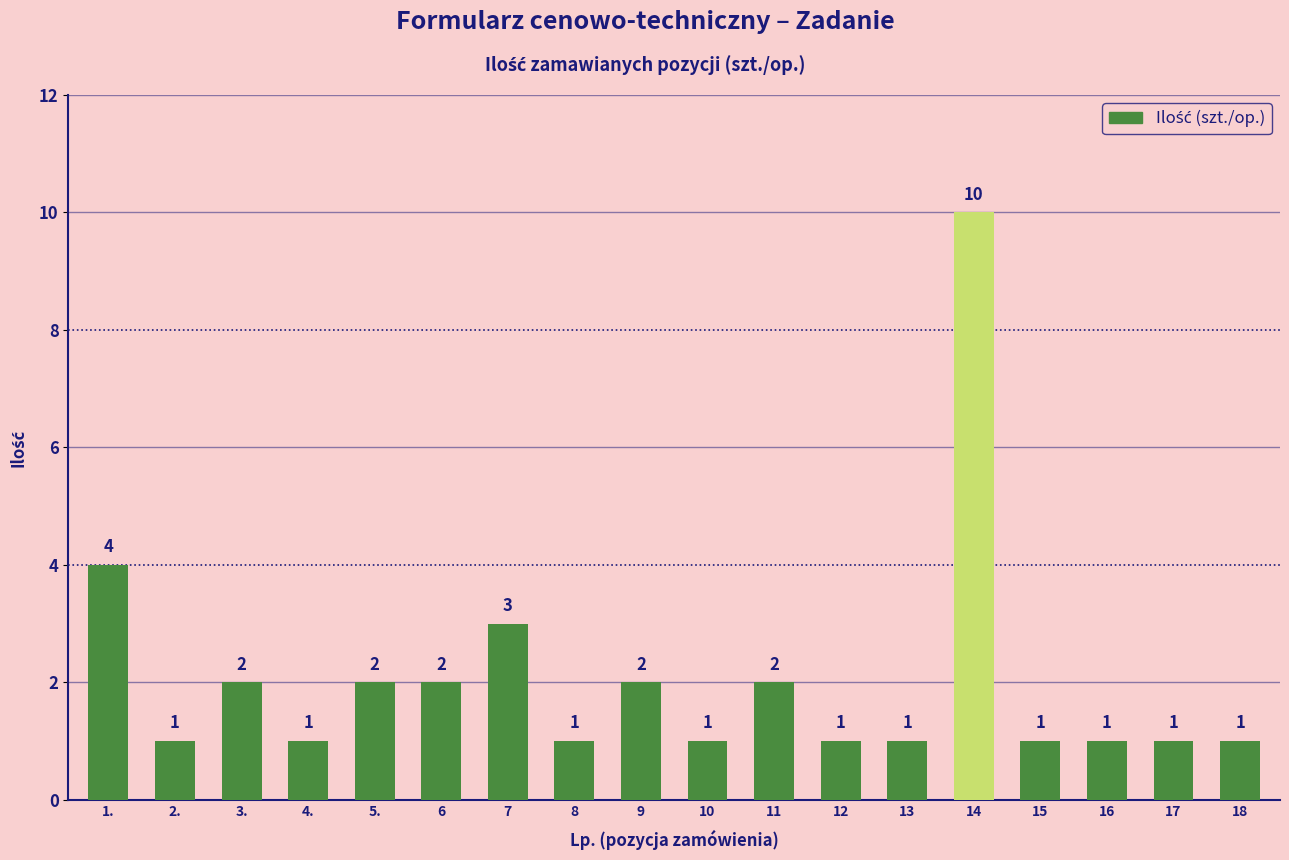

Reading left to right, transcribe all the data shown in this chart.

4	1	2	1	2	2	3	1	2	1	2	1	1	10	1	1	1	1